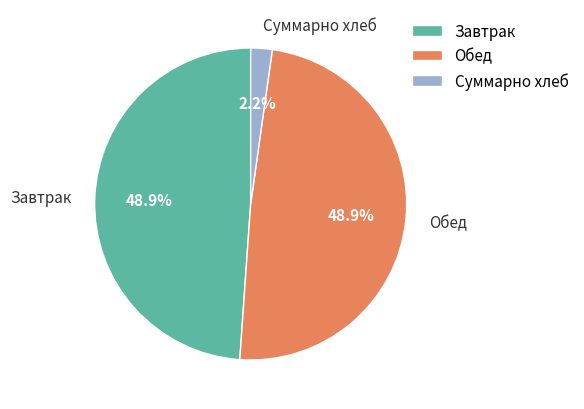

Which category has the smallest portion of the pie?

Суммарно хлеб